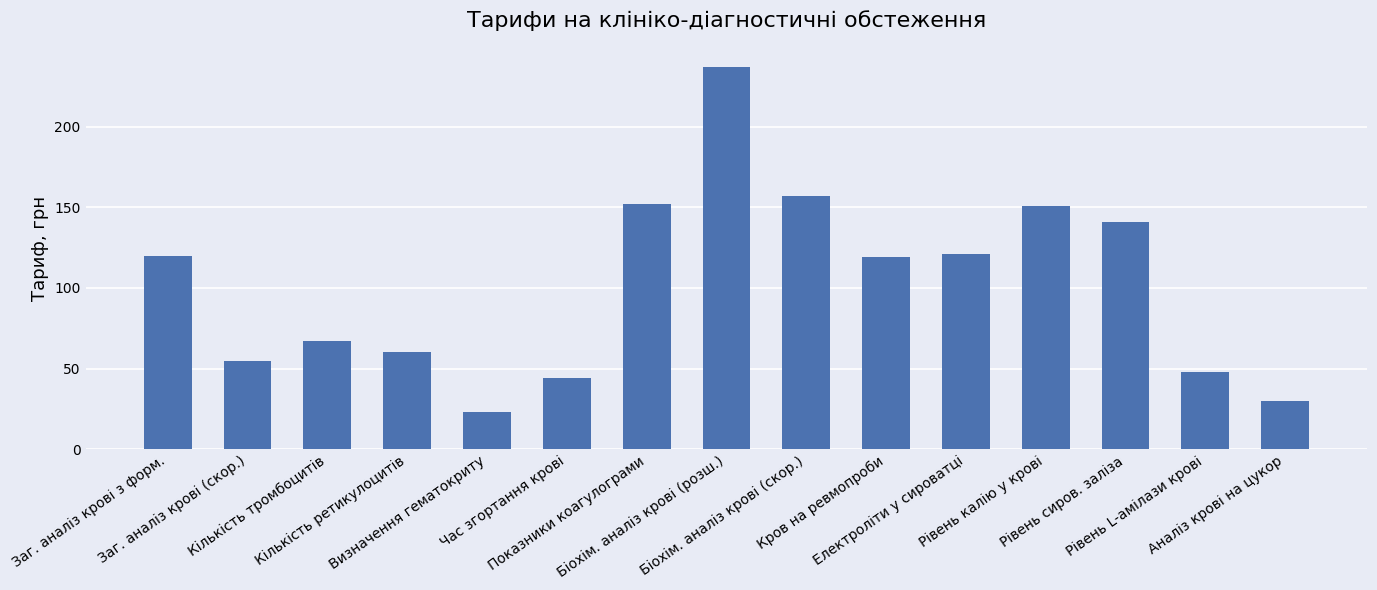

What is the label of the 1st bar from the left?

Заг. аналіз крові з форм.